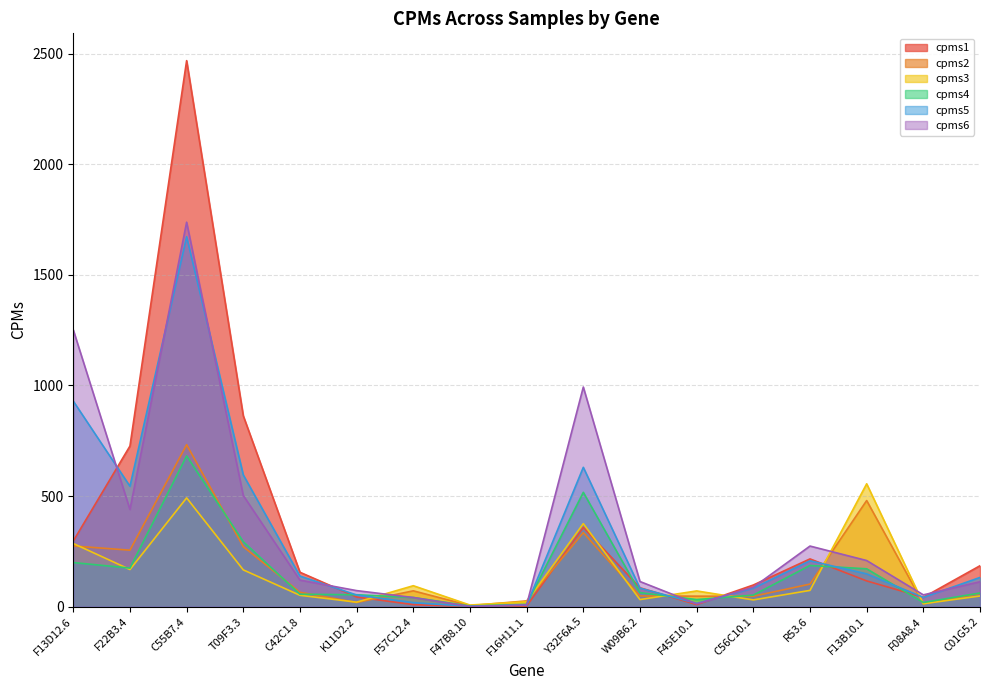

At how many categories does at least one series exceed 729?

4